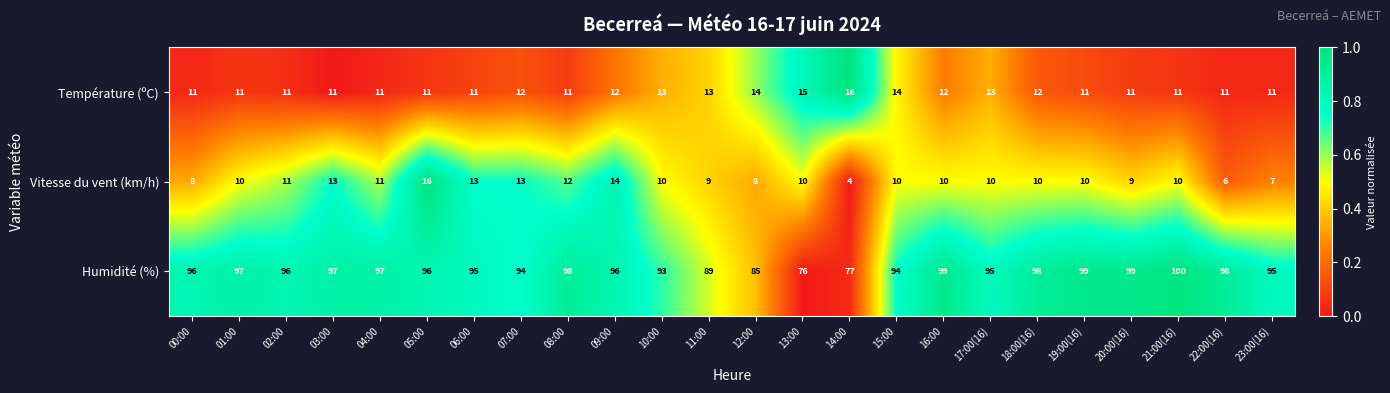

What value does the Vitesse du vent (km/h) series have at 19:00(16), to the nearest 10?

10